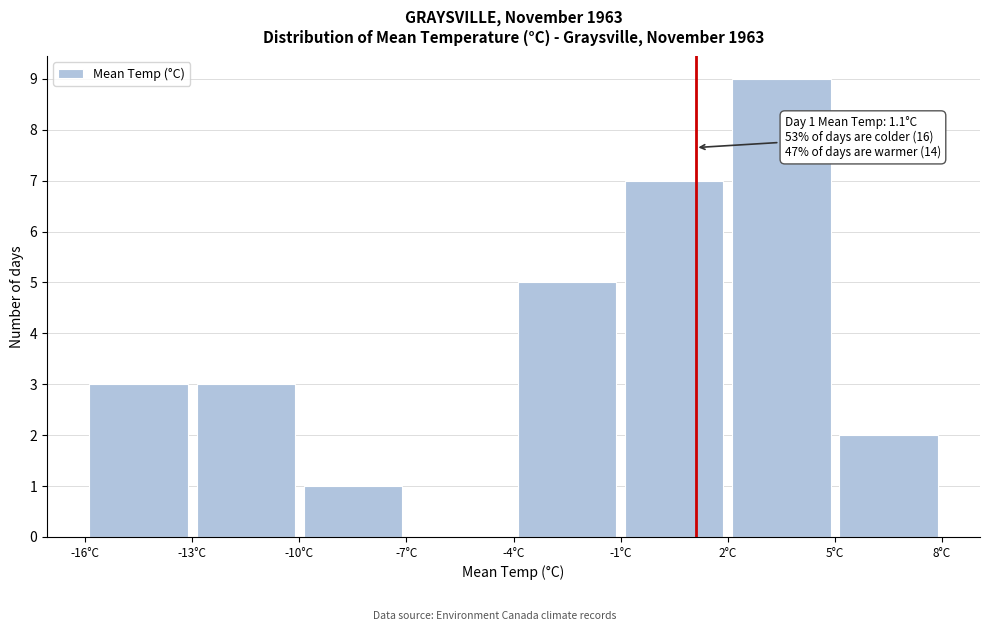

Over which range of the x-axis is the bar tallest?

2 to 5